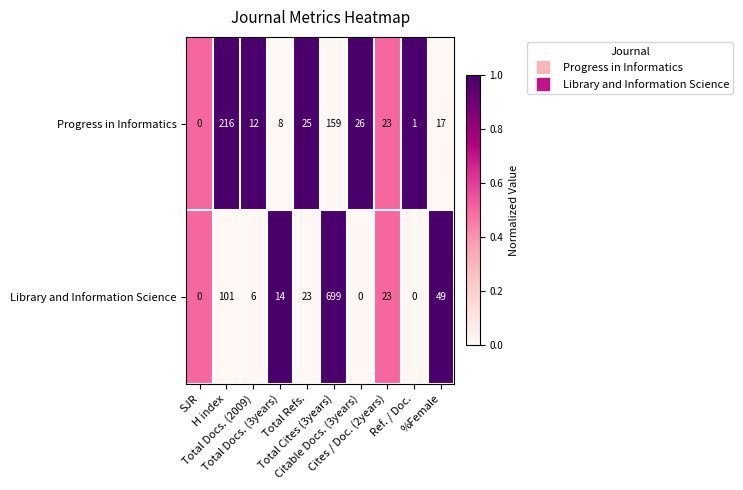

What is the difference between the highest and lowest values at Citable Docs. (3years)?

26